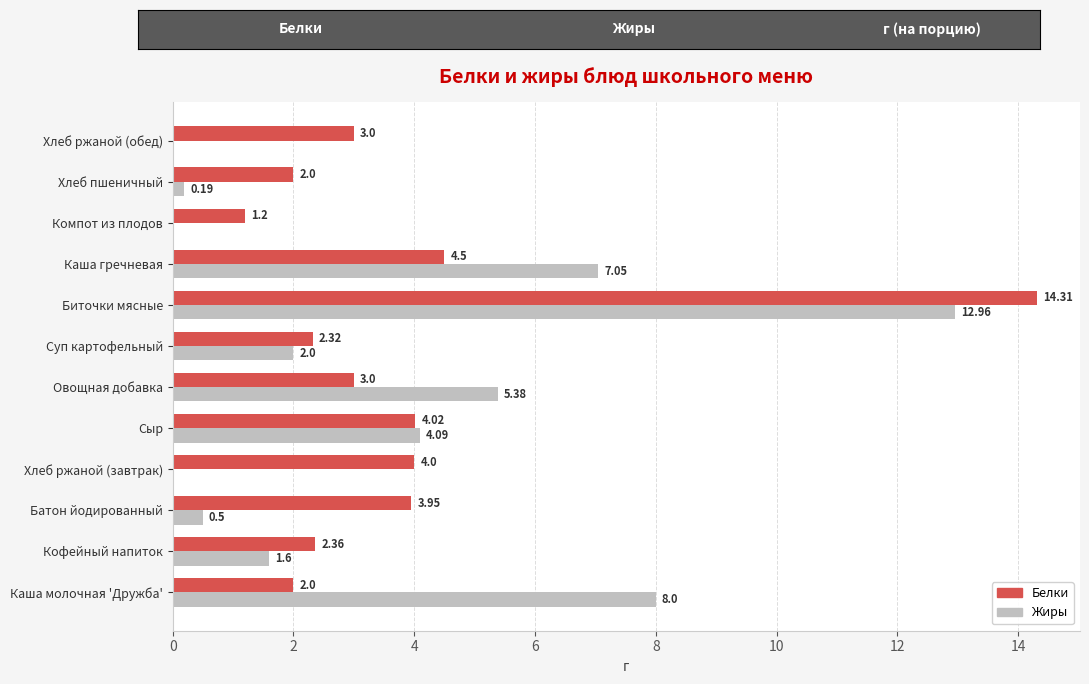

What is the sum of all Белки values?

46.7